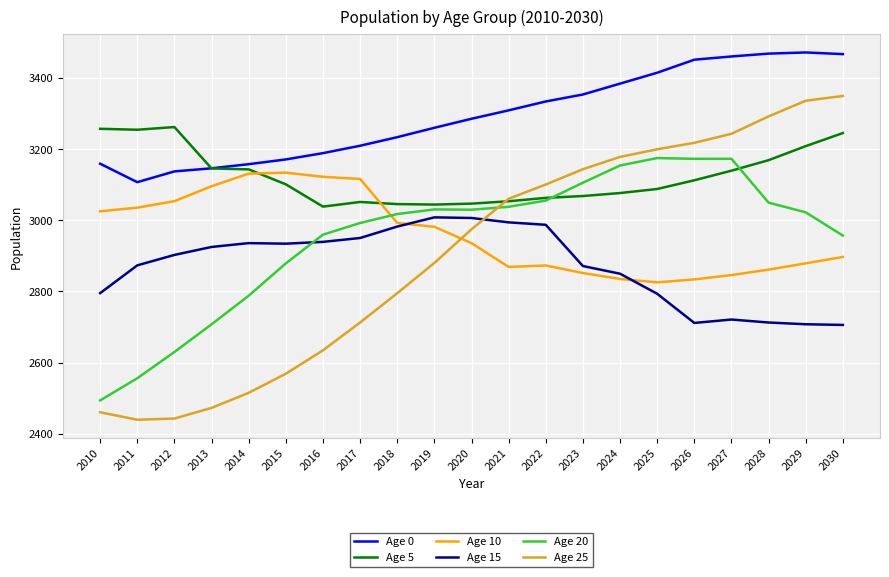

Which series changed the most between 2014 and 2022?

Age 25